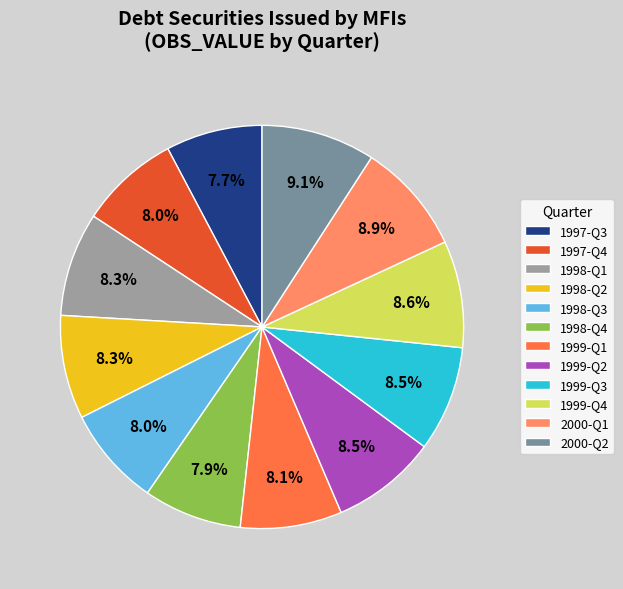

What is the ratio of the value at 1998-Q3 to the value at 1999-Q2?

0.9